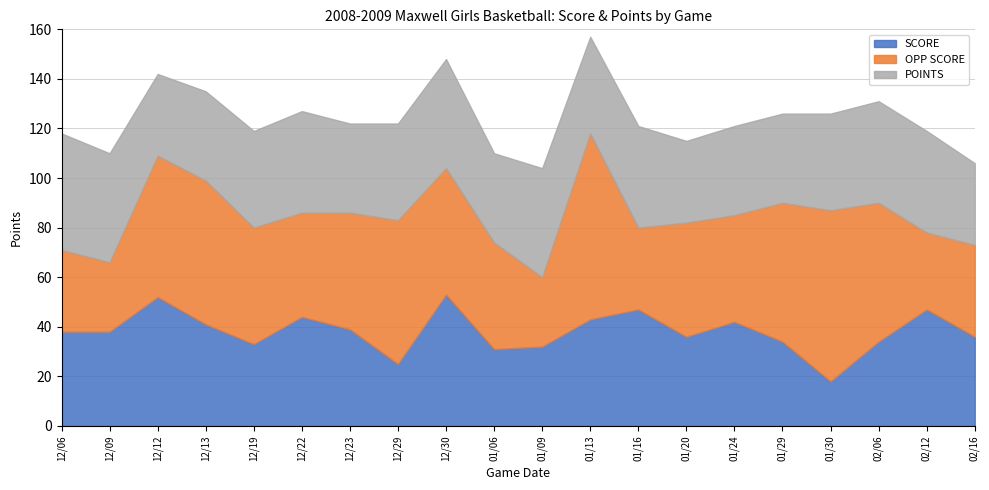

Where is the first local maximum for SCORE?

12/12